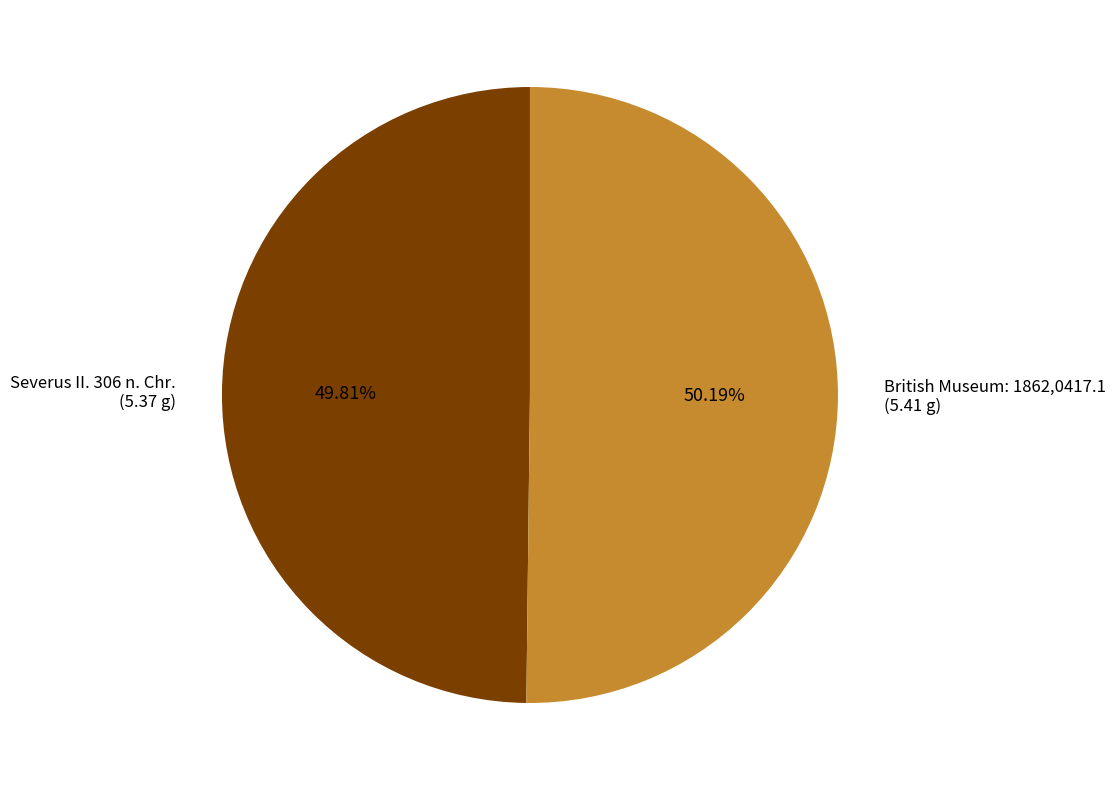

Is there any slice that represents more than half of the pie?

Yes